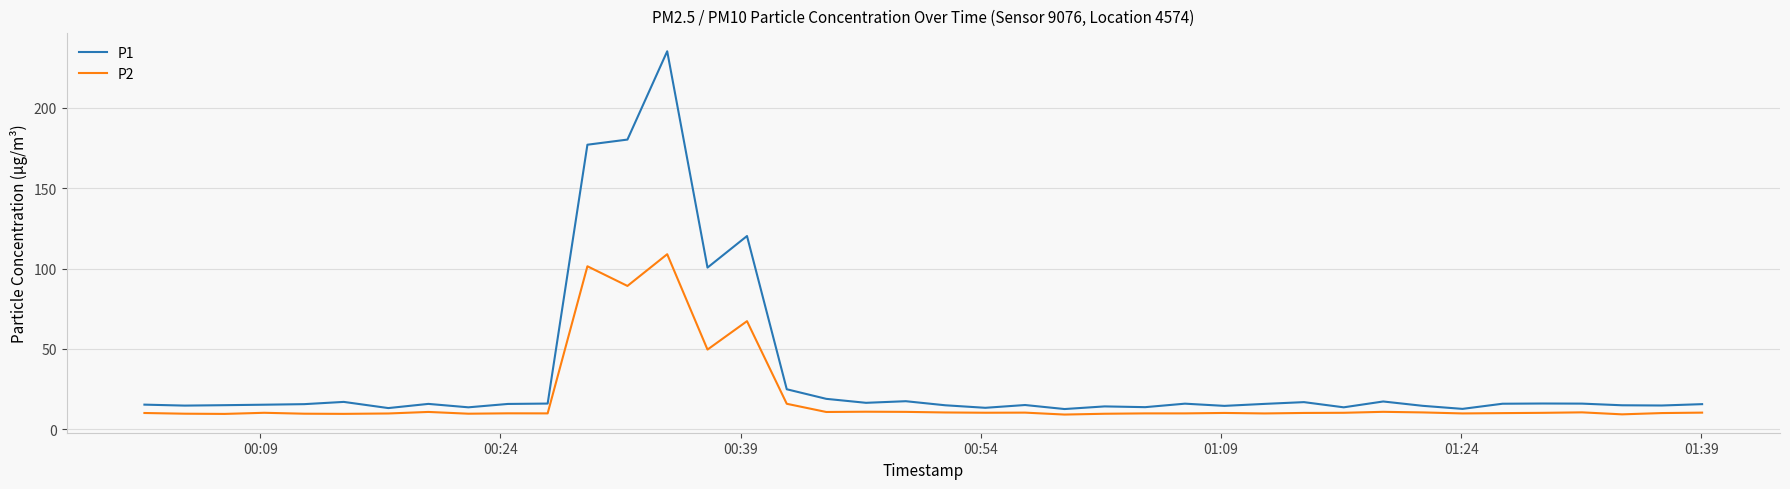

List the series in order of their overall mean, lowest first.

P2, P1